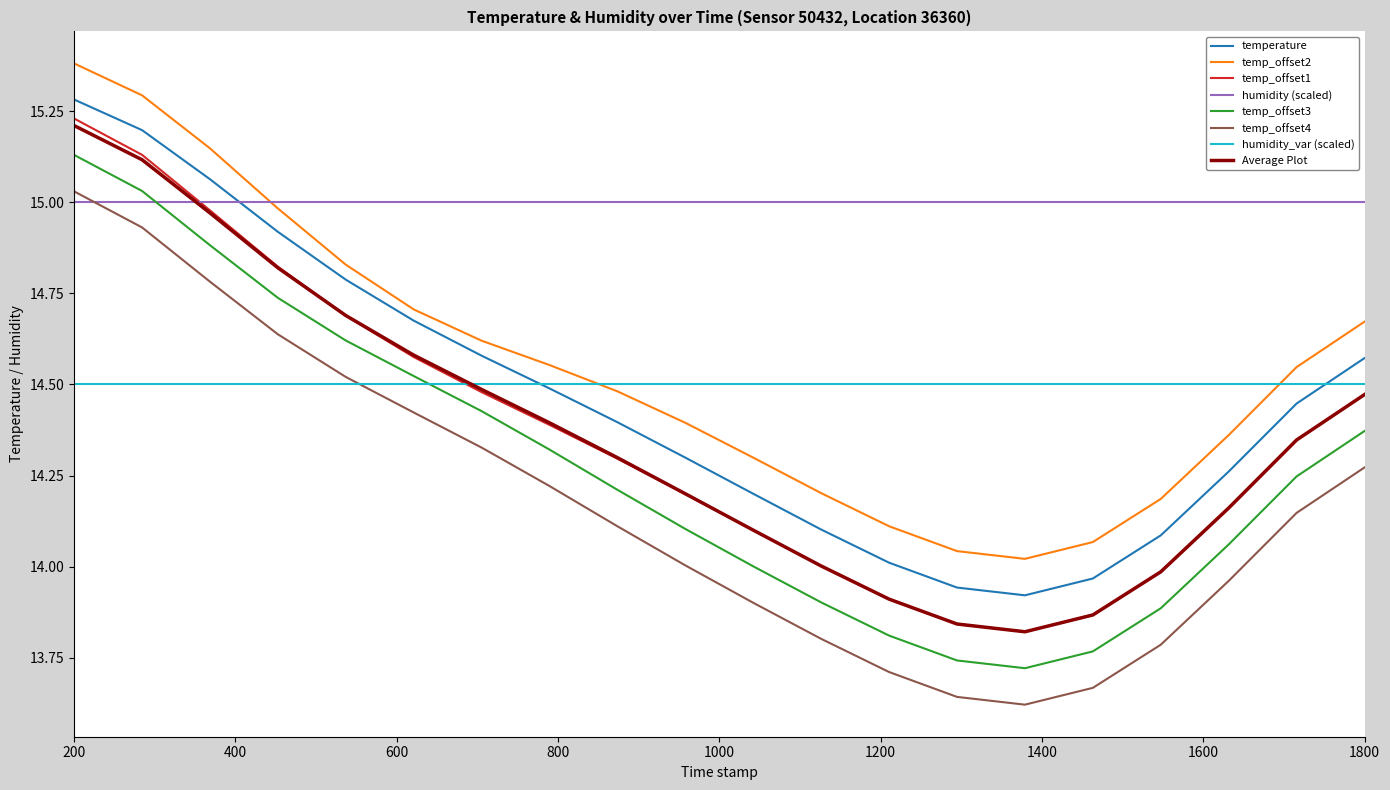

What is the maximum value shown in the chart?

15.4